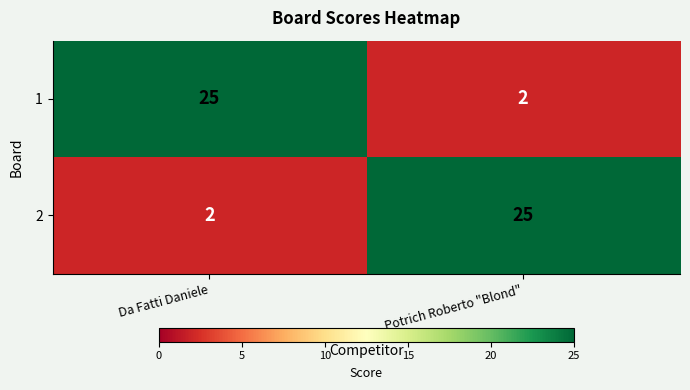

True or false: 2 has a value of 17 at Potrich Roberto "Blond".

False